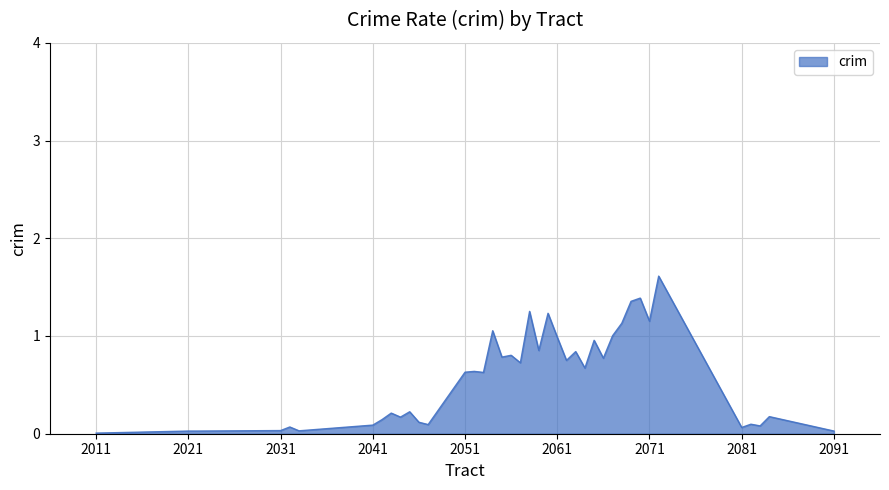

What is the sum of all values?

22.9